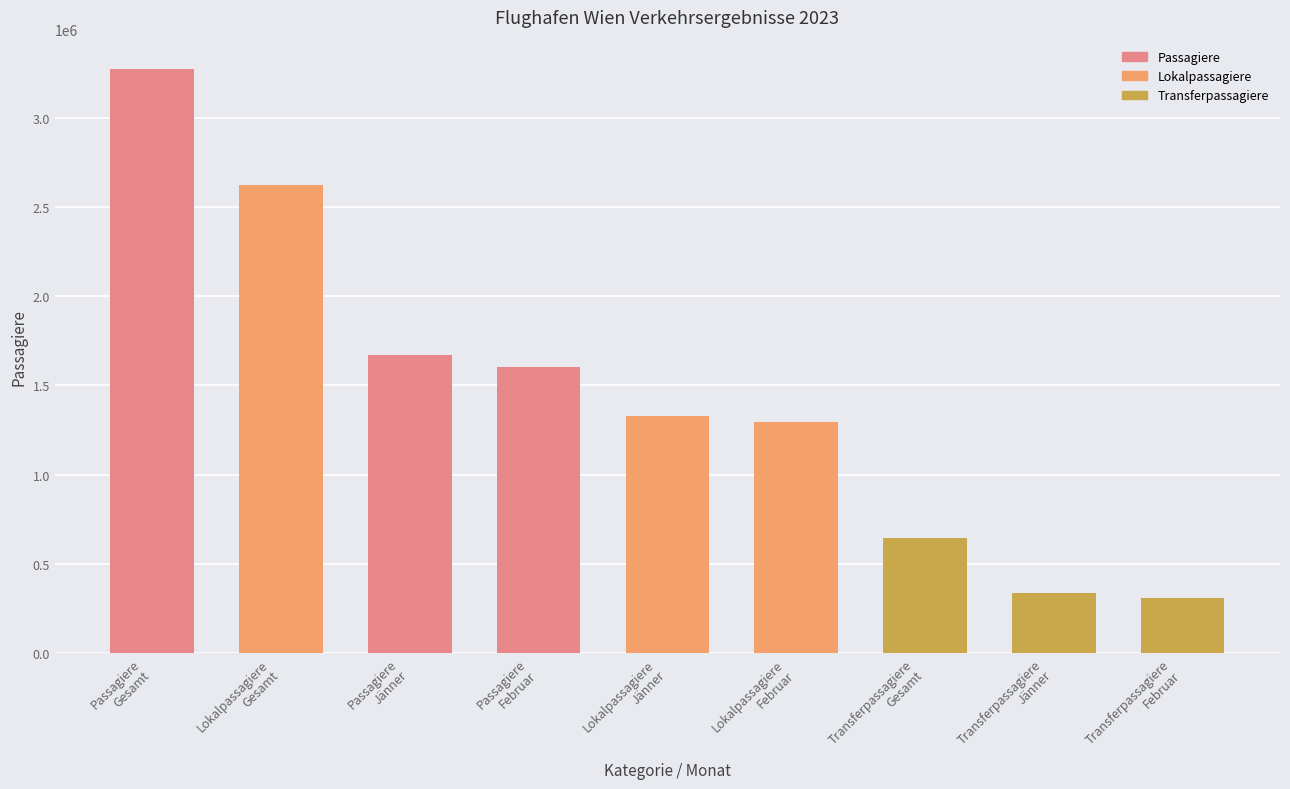

What is the value of the 3rd bar from the left?

1669566